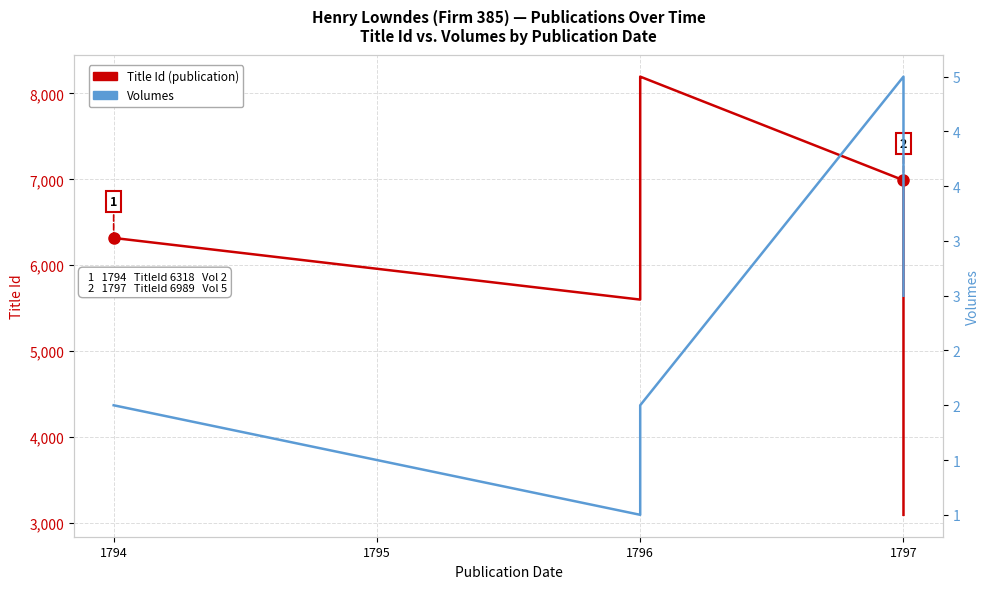

The Volumes series shows 4 at 1794. True or false?

False